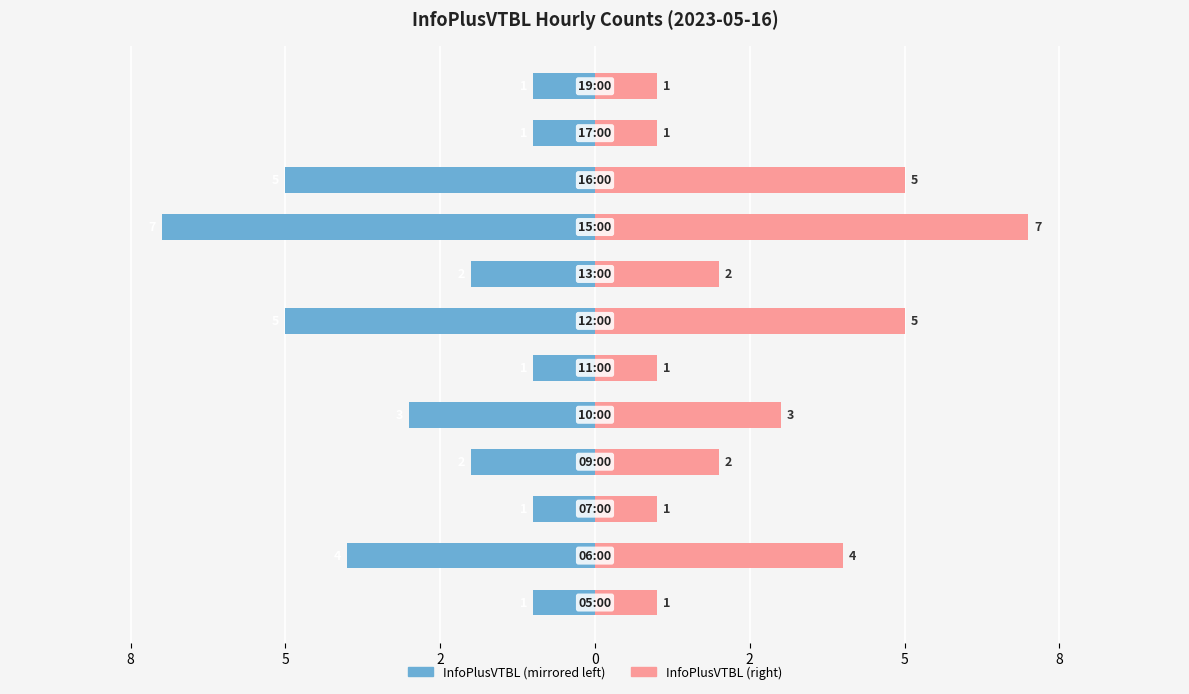

Which series has the largest total across all categories?

InfoPlusVTBL (right)